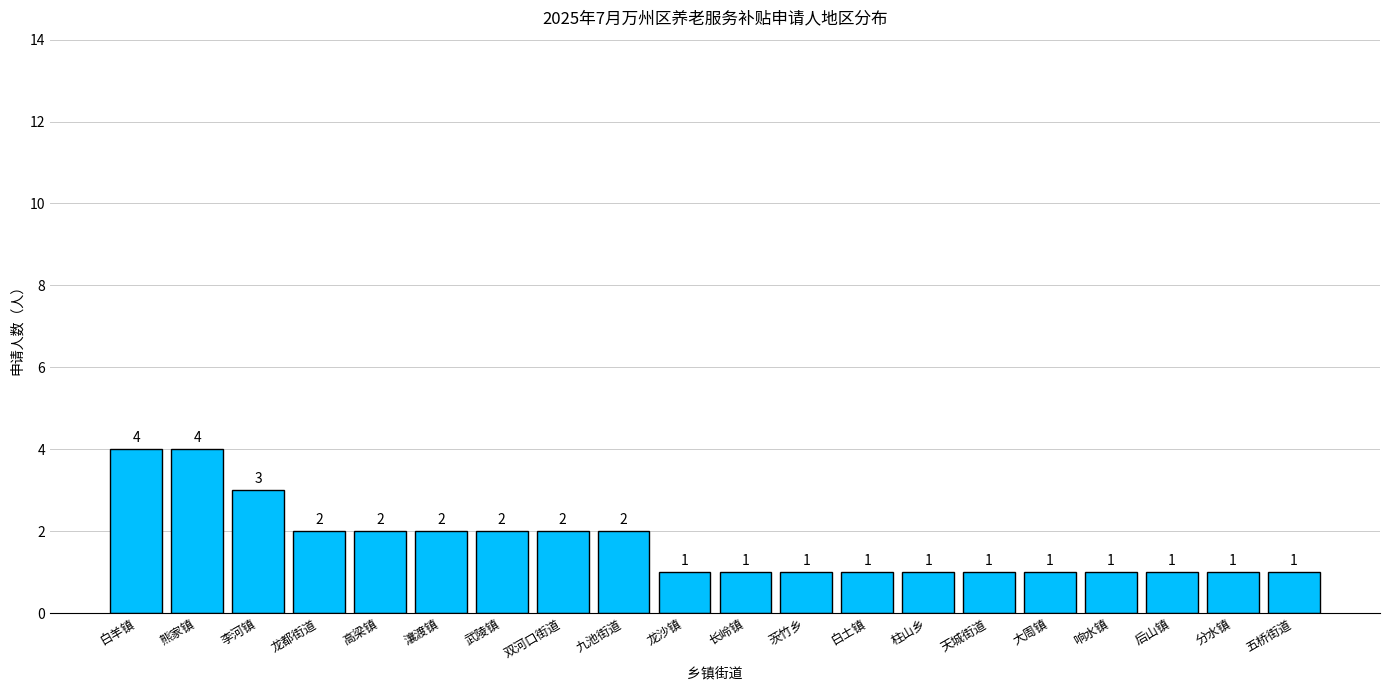

Reading right to left, list all the values displayed in this chart.

五桥街道=1	分水镇=1	后山镇=1	响水镇=1	大周镇=1	天城街道=1	柱山乡=1	白土镇=1	茨竹乡=1	长岭镇=1	龙沙镇=1	九池街道=2	双河口街道=2	武陵镇=2	瀼渡镇=2	高梁镇=2	龙都街道=2	李河镇=3	熊家镇=4	白羊镇=4